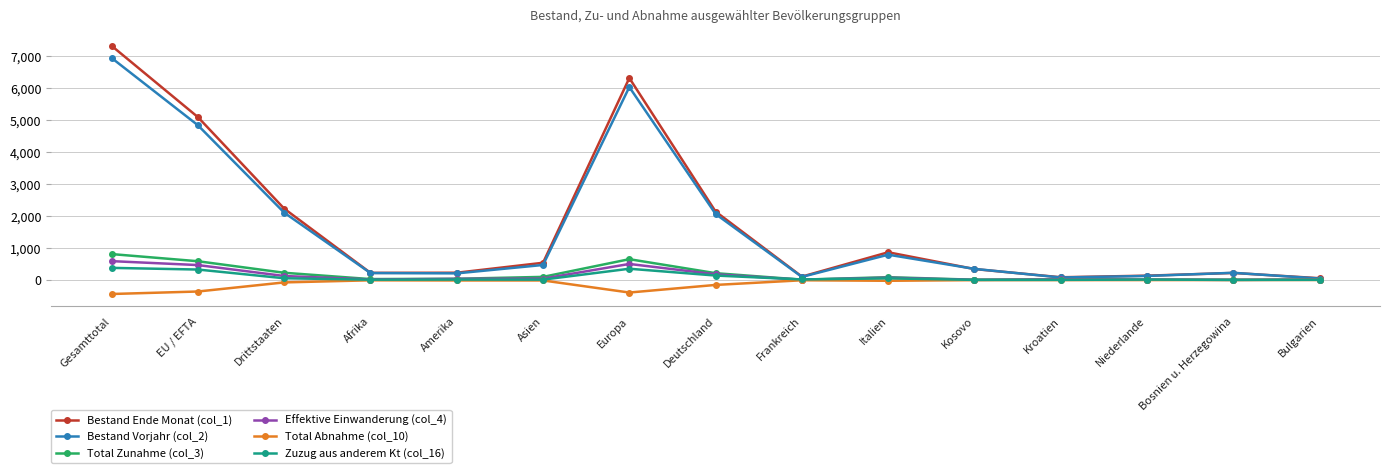

Where does the Total Abnahme (col_10) series first go above -17?

Afrika